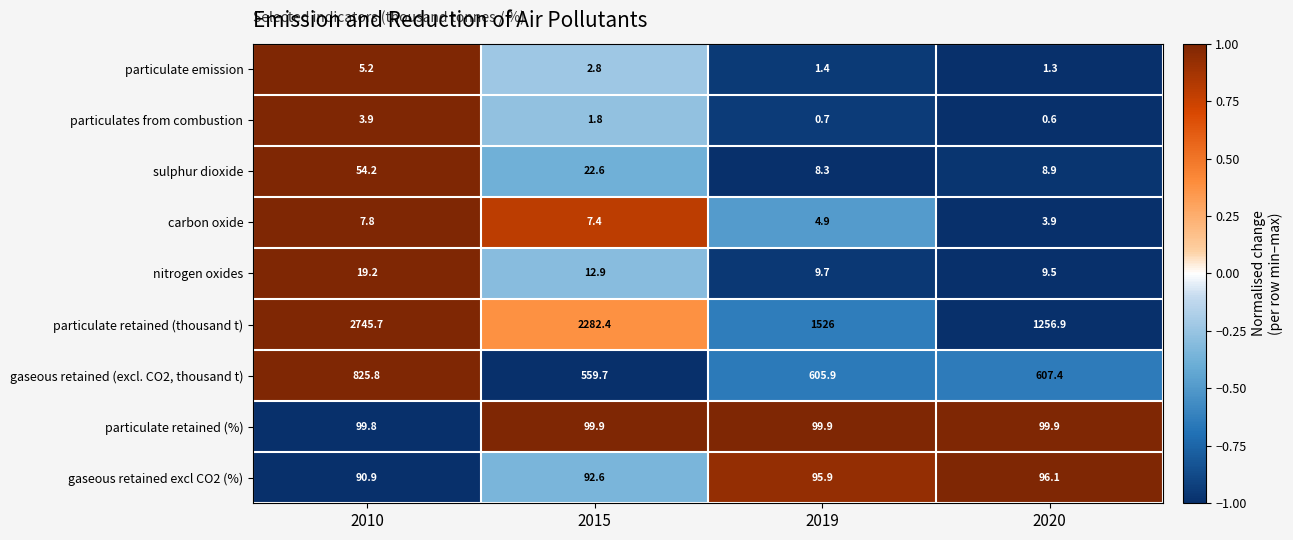

Rank the series at 2020 from lowest to highest value.

particulates from combustion, particulate emission, carbon oxide, sulphur dioxide, nitrogen oxides, gaseous retained excl CO2 (%), particulate retained (%), gaseous retained (excl. CO2, thousand t), particulate retained (thousand t)